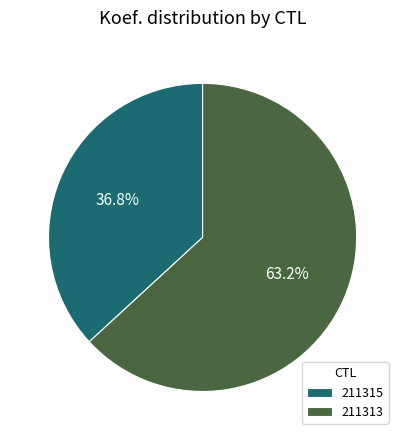

The 211313 slice represents 63% of the pie. True or false?

True